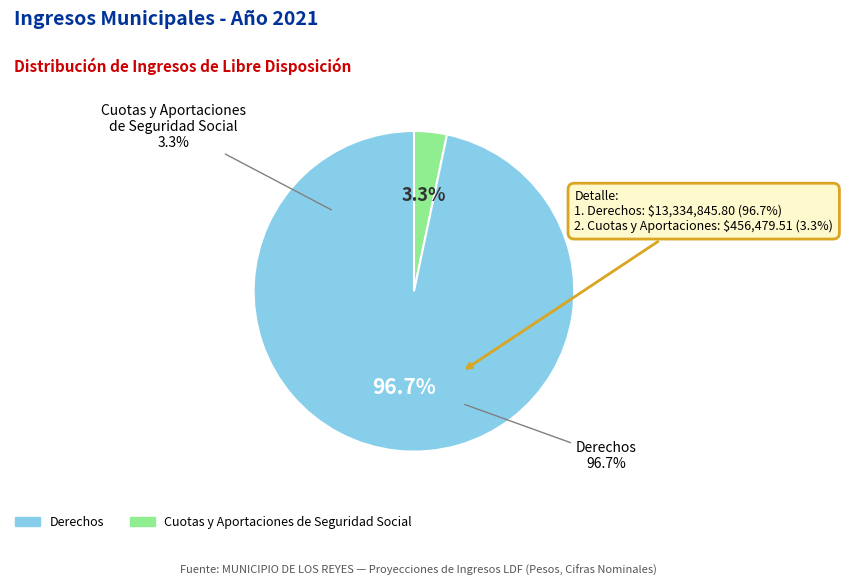

What percentage is the Cuotas y Aportaciones de Seguridad Social slice, to the nearest percent?

3%